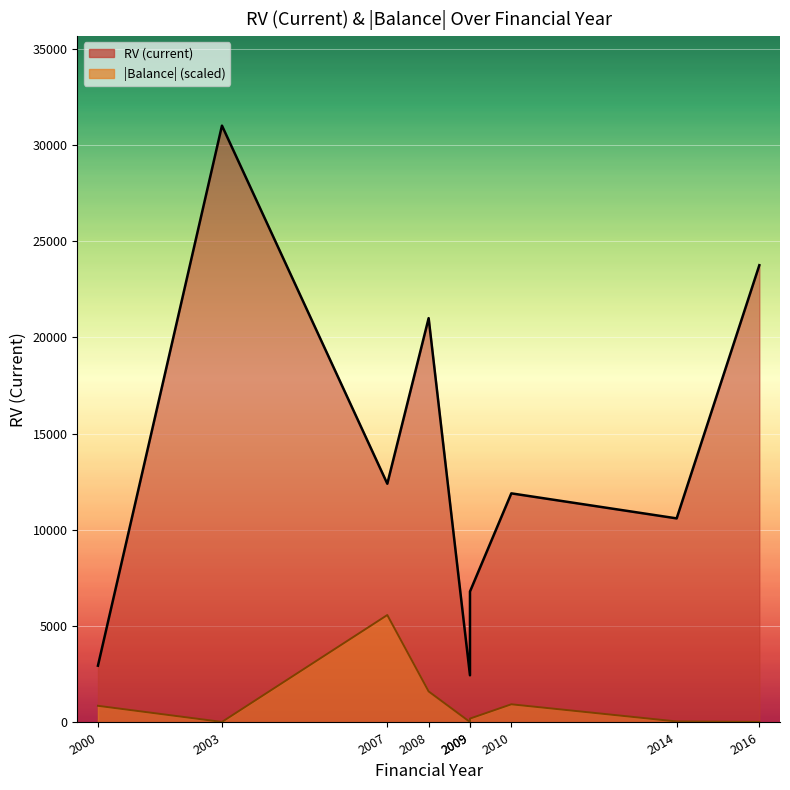

At 2016, list the series in order from smallest to largest.

|Balance| line, RV (current) line